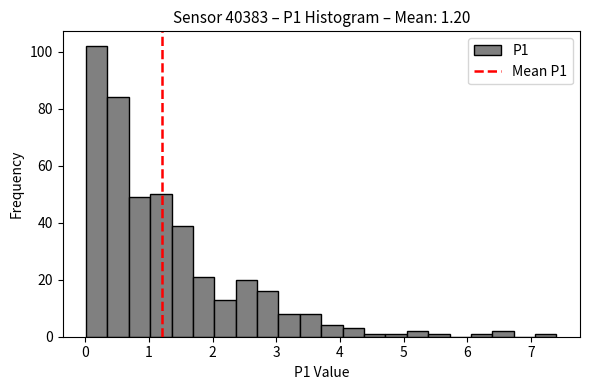

Around what value on the x-axis is the tallest bar? Give the approximate position of its centre, as read against the axis.

0.2